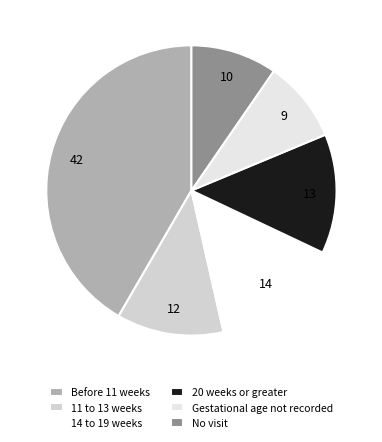

True or false: No visit accounts for 19% of the total.

False